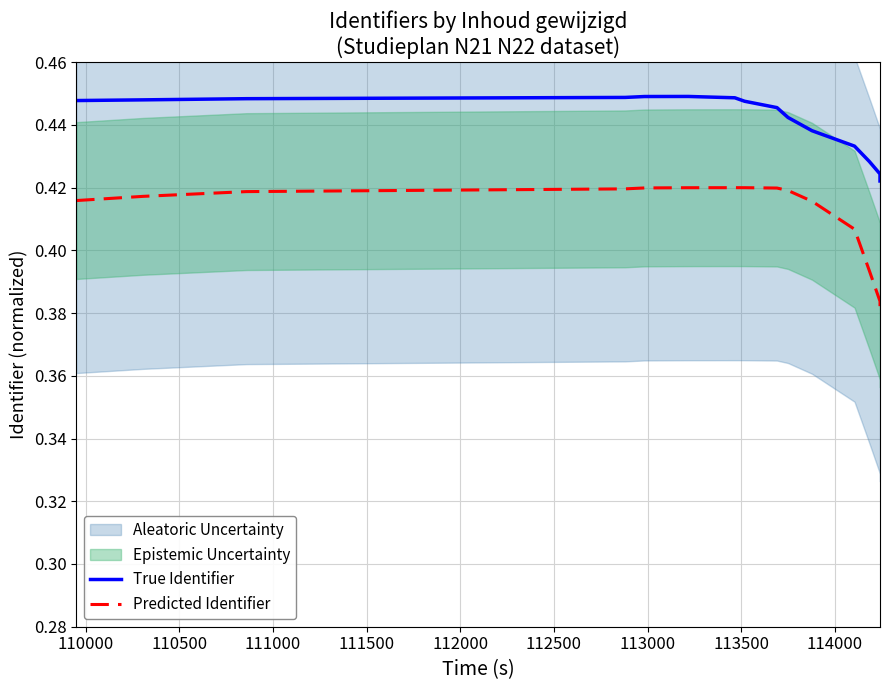

Which category has the highest value across all series?

112000